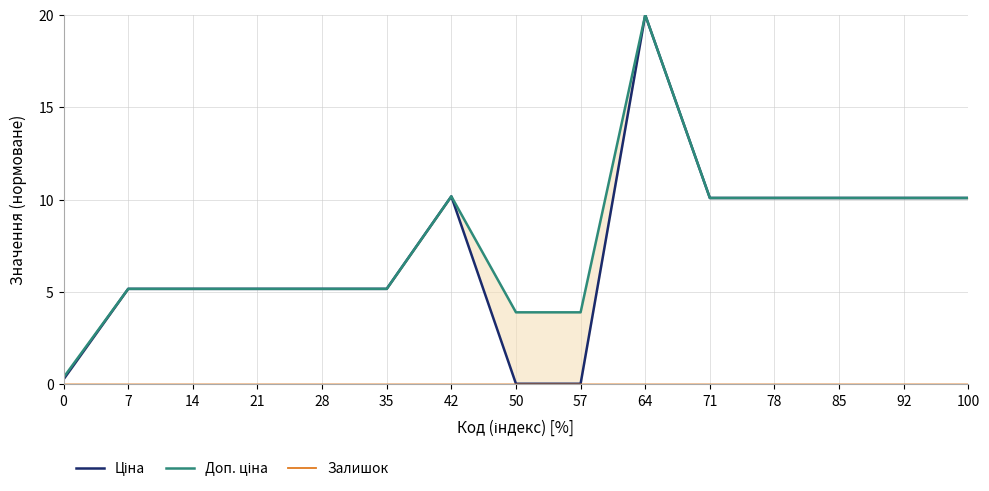

Which label corresponds to the largest value in the chart?

64